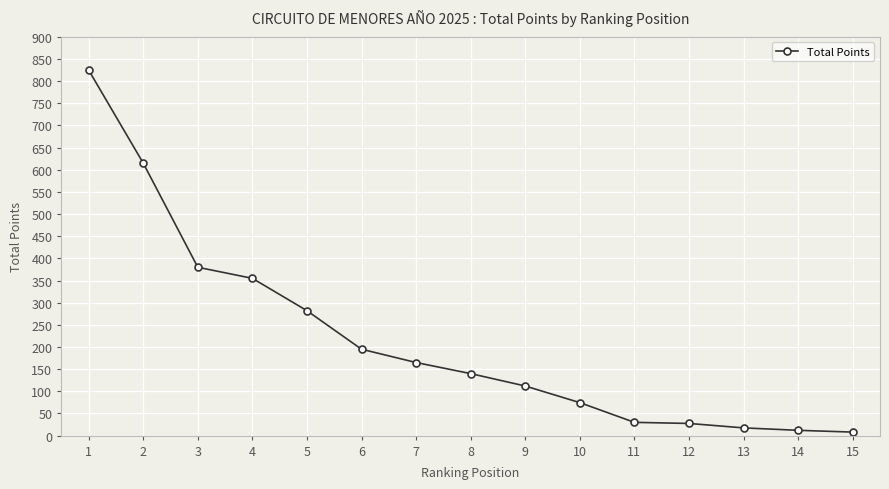

What is the value of the 6th point from the left?

195.0